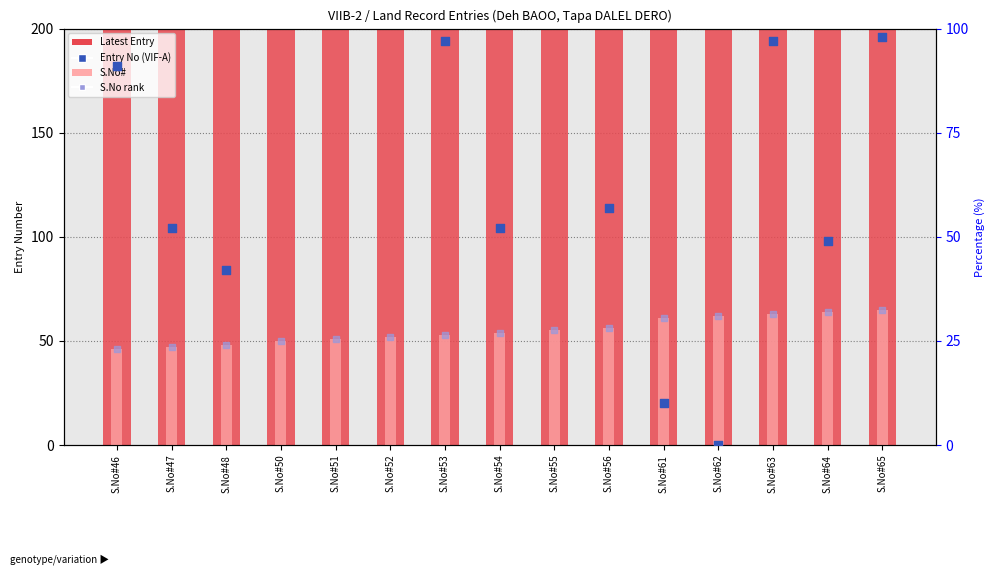

Which series has the largest total across all categories?

Latest Entry